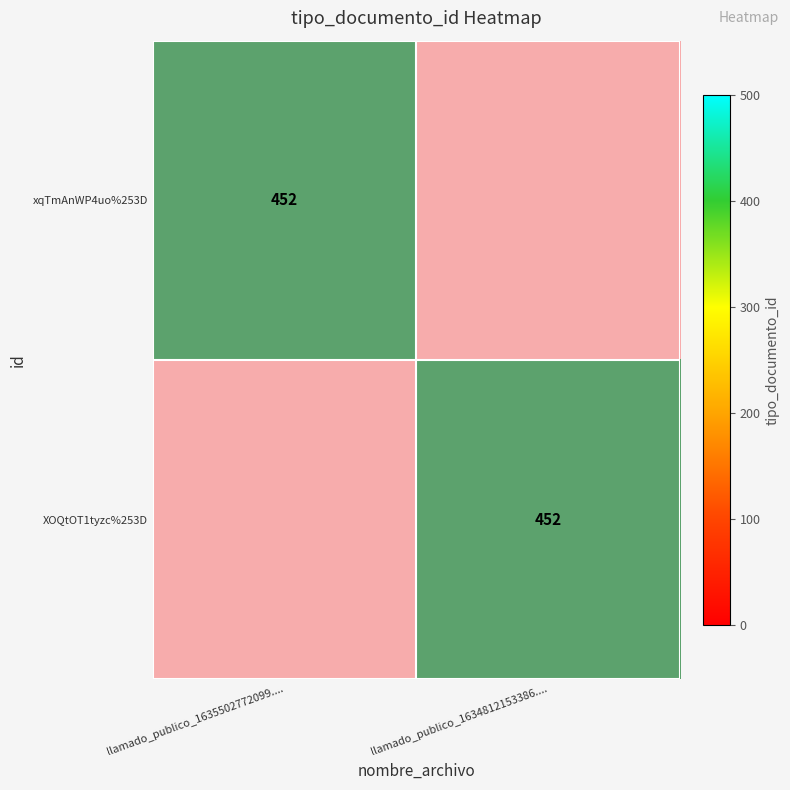

Which category has the highest value in the XOQtOT1tyzc%253D series?

llamado_publico_1634812153386....